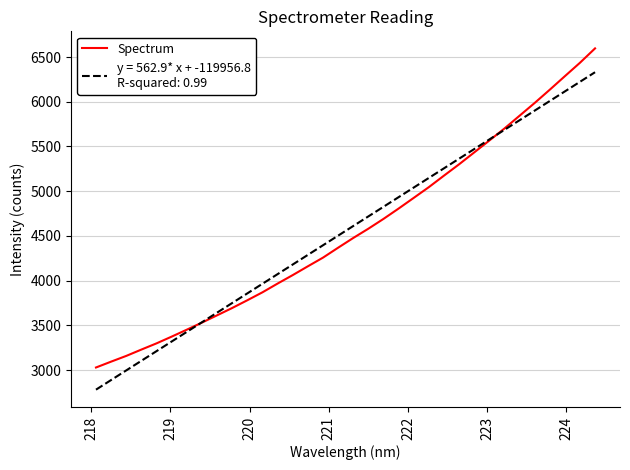

Does the chart display data point markers on the line(s)?

No